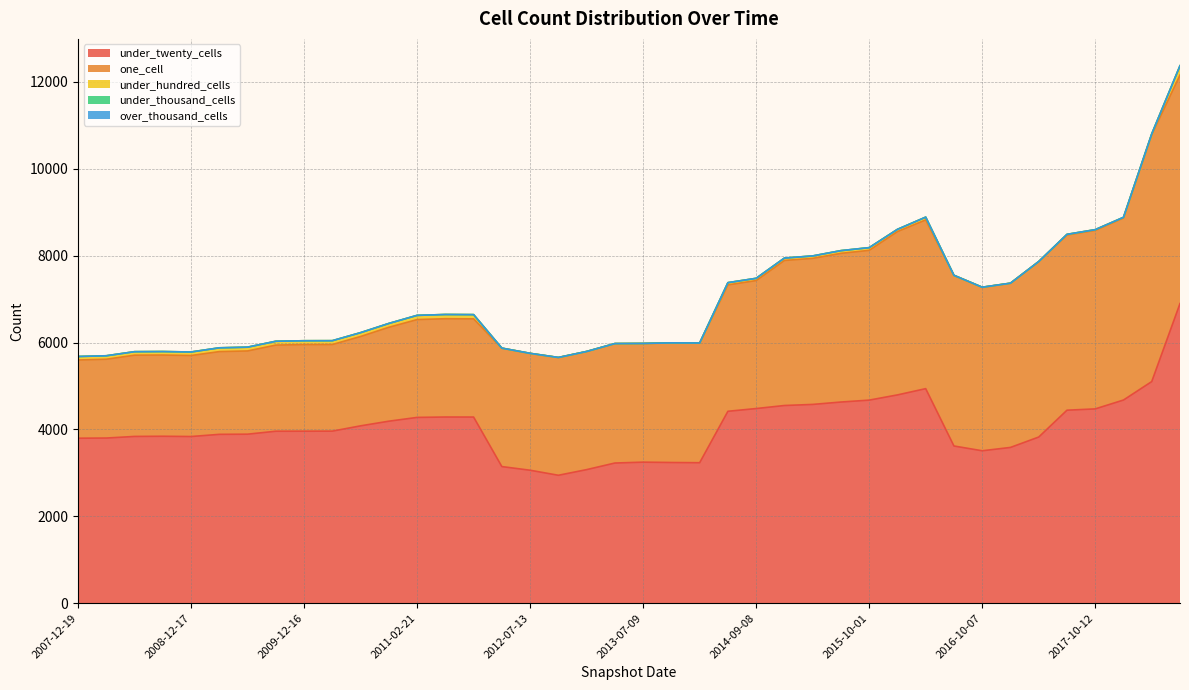

What is the highest value of the under_twenty_cells series?

6897